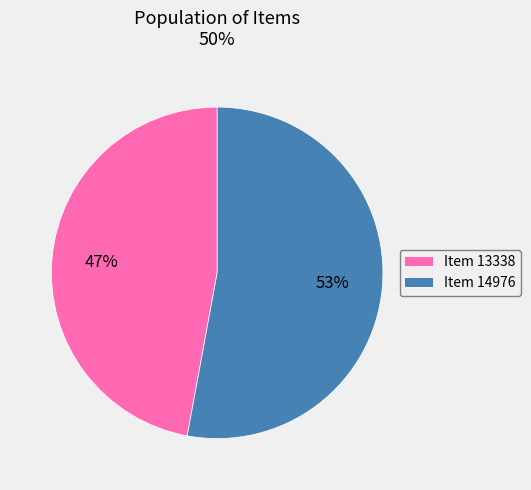

Does Item 14976 represent more than half of the total?

Yes